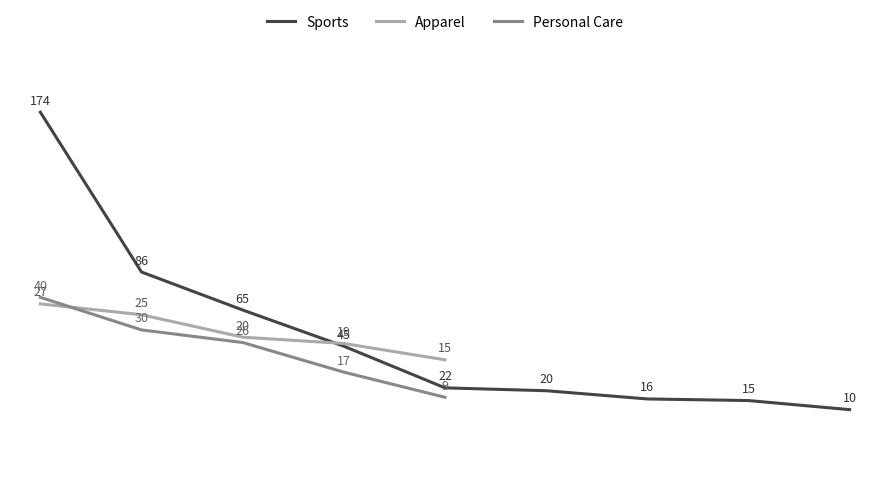

True or false: Personal Care Appliances has more than 1 interior local peaks.

False